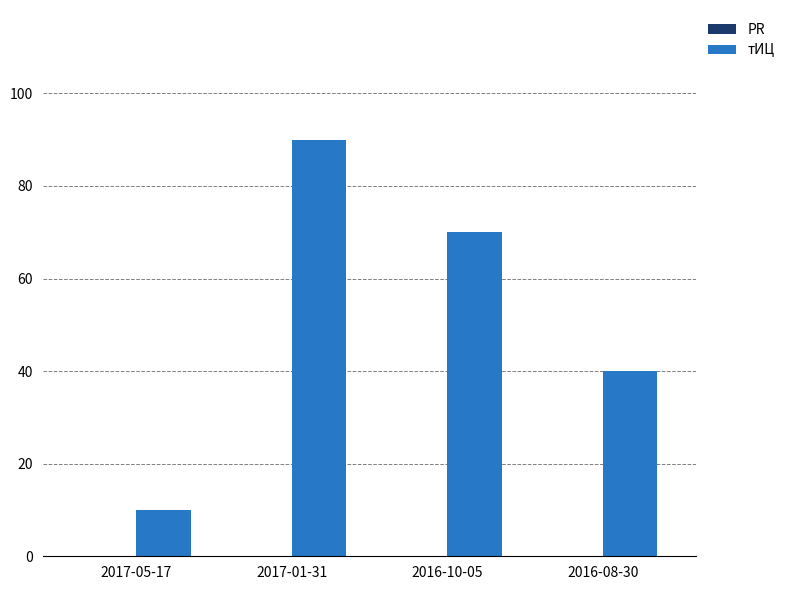

Reading right to left, transcribe all the data shown in this chart.

2016-08-30=40	2016-10-05=70	2017-01-31=90	2017-05-17=10